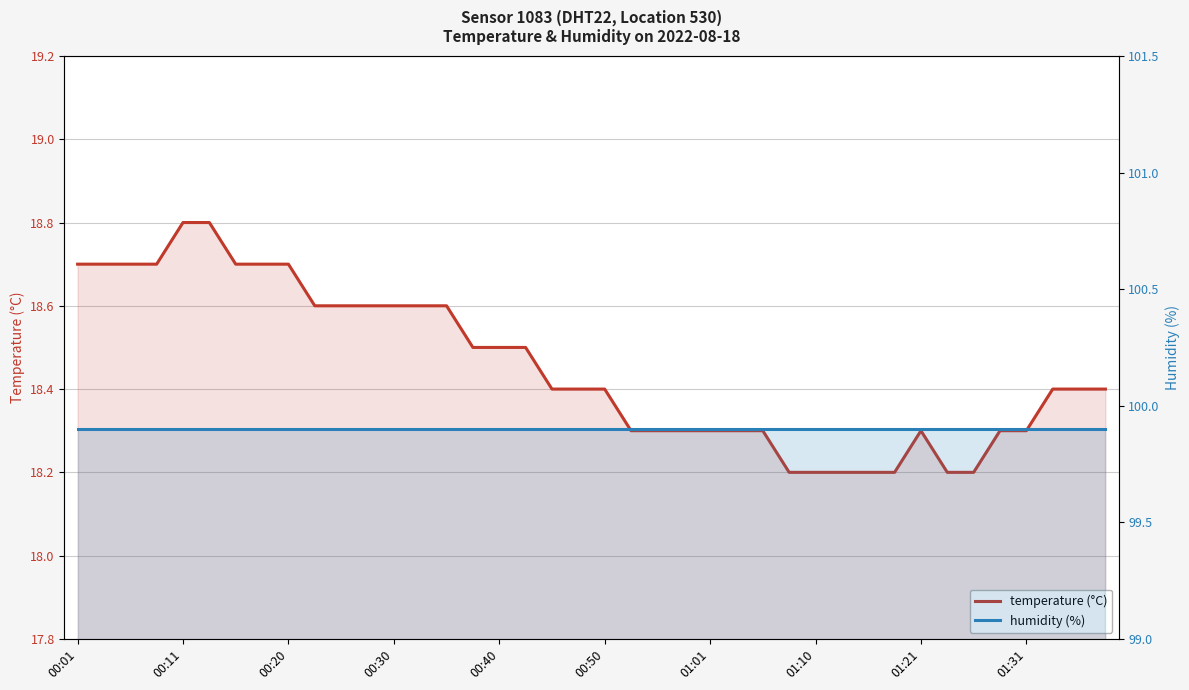

True or false: humidity (%) and temperature (°C) cross at least once.

False